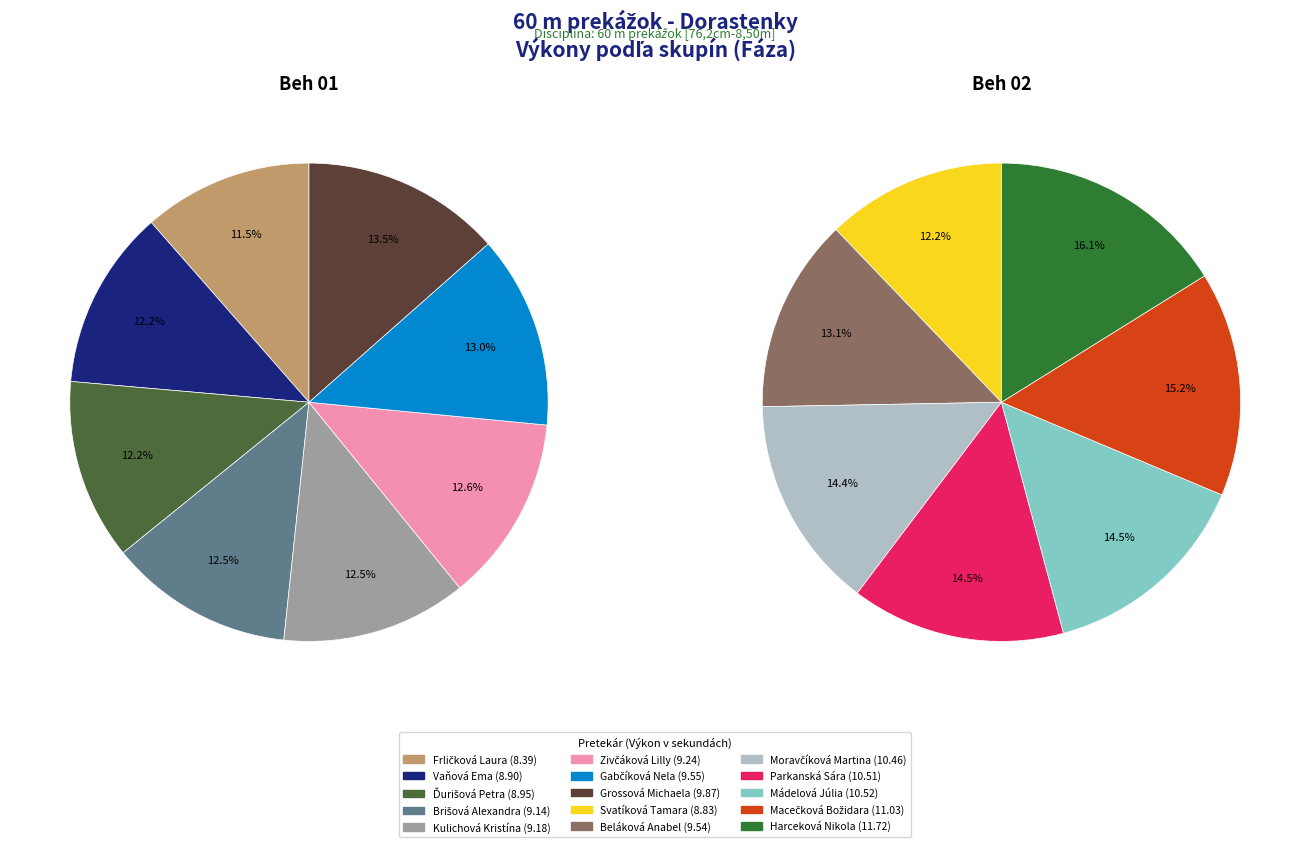

Rank the categories by value from highest to lowest.

Harceková Nikola, Macečková Božidara, Mádelová Júlia, Parkanská Sára, Moravčíková Martina, Grossová Michaela, Gabčíková Nela, Beláková Anabel, Zivčáková Lilly, Kulichová Kristína, Brišová Alexandra, Ďurišová Petra, Vaňová Ema, Svatíková Tamara, Frličková Laura